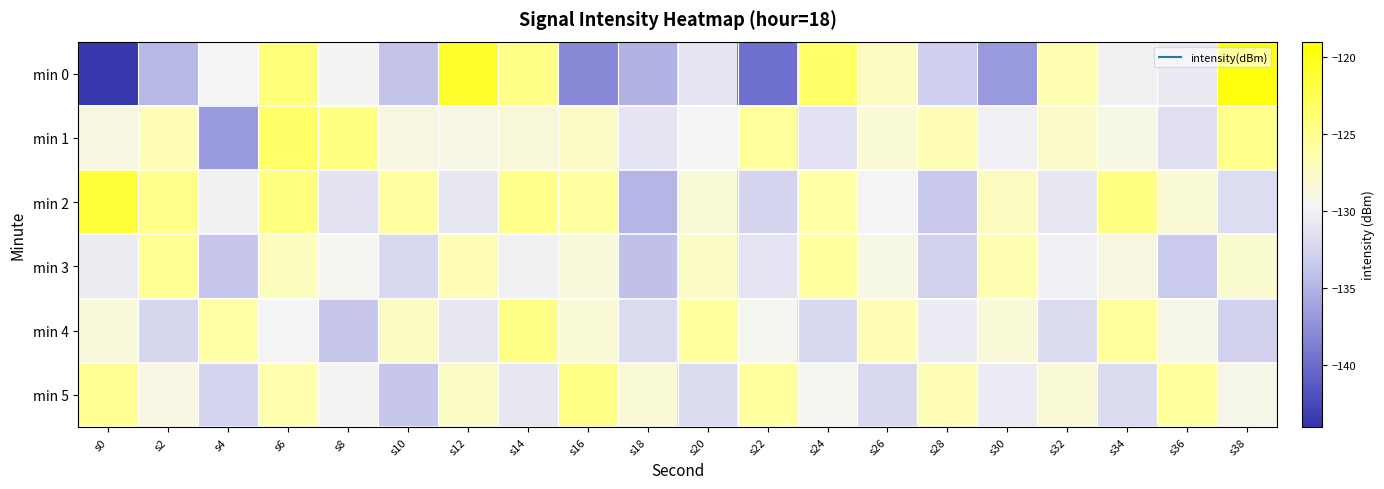

Reading left to right, list all the values displayed in this chart.

min 0: s0=-143.7	s2=-134.5	s4=-129.7	s6=-124.1	s8=-129.9	s10=-133.8	s12=-121.0	s14=-124.7	s16=-138.0	s18=-135.0	s20=-131.1	s22=-139.7	s24=-123.3	s26=-127.3	s28=-133.0	s30=-136.8	s32=-126.5	s34=-130.0	s36=-130.7	s38=-119.6
min 1: s0=-128.7	s2=-126.9	s4=-136.8	s6=-123.4	s8=-124.5	s10=-128.8	s12=-128.9	s14=-128.4	s16=-127.6	s18=-131.2	s20=-129.8	s22=-125.6	s24=-131.4	s26=-128.2	s28=-126.8	s30=-130.1	s32=-127.7	s34=-129.0	s36=-131.6	s38=-124.9
min 2: s0=-121.5	s2=-124.8	s4=-130.0	s6=-124.5	s8=-131.3	s10=-125.7	s12=-130.7	s14=-124.8	s16=-125.8	s18=-134.8	s20=-128.3	s22=-132.6	s24=-126.1	s26=-129.8	s28=-133.5	s30=-127.2	s32=-130.9	s34=-124.6	s36=-128.1	s38=-131.8
min 3: s0=-130.5	s2=-125.2	s4=-133.7	s6=-127.0	s8=-129.5	s10=-132.2	s12=-126.8	s14=-130.0	s16=-128.6	s18=-134.1	s20=-127.5	s22=-131.2	s24=-125.7	s26=-129.0	s28=-132.8	s30=-126.5	s32=-130.1	s34=-128.7	s36=-133.3	s38=-127.9
min 4: s0=-128.6	s2=-132.3	s4=-126.1	s6=-129.8	s8=-133.6	s10=-127.3	s12=-130.9	s14=-124.7	s16=-128.2	s18=-131.9	s20=-125.7	s22=-129.5	s24=-132.2	s26=-126.9	s28=-130.6	s30=-128.3	s32=-131.9	s34=-125.6	s36=-129.1	s38=-132.8
min 5: s0=-125.2	s2=-128.9	s4=-132.6	s6=-126.3	s8=-129.9	s10=-133.7	s12=-127.5	s14=-130.9	s16=-124.7	s18=-128.3	s20=-131.9	s22=-125.7	s24=-129.5	s26=-132.2	s28=-126.9	s30=-130.6	s32=-128.3	s34=-131.9	s36=-125.6	s38=-129.1